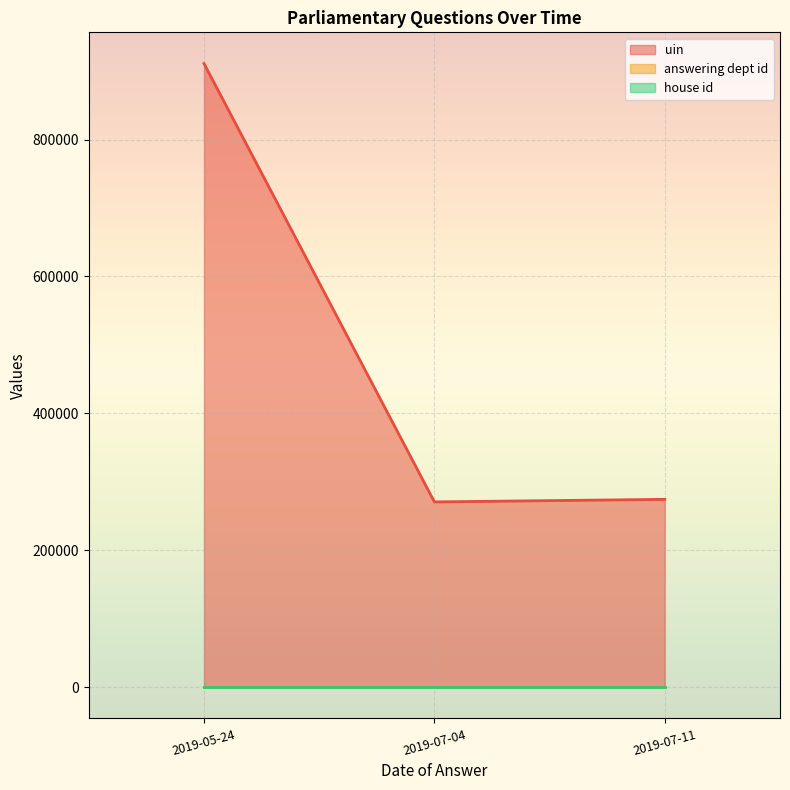

At how many categories does at least one series exceed 42197?

3